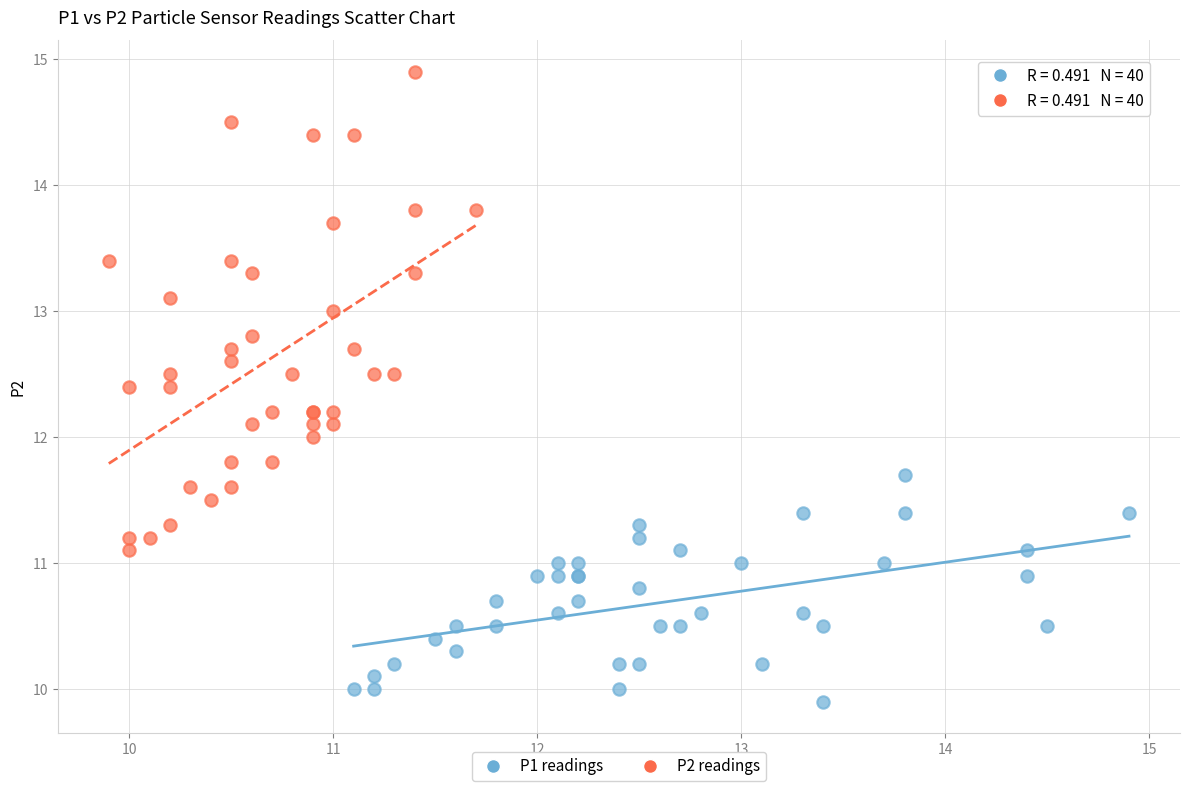

Which series contains the highest Y value?

P2 readings